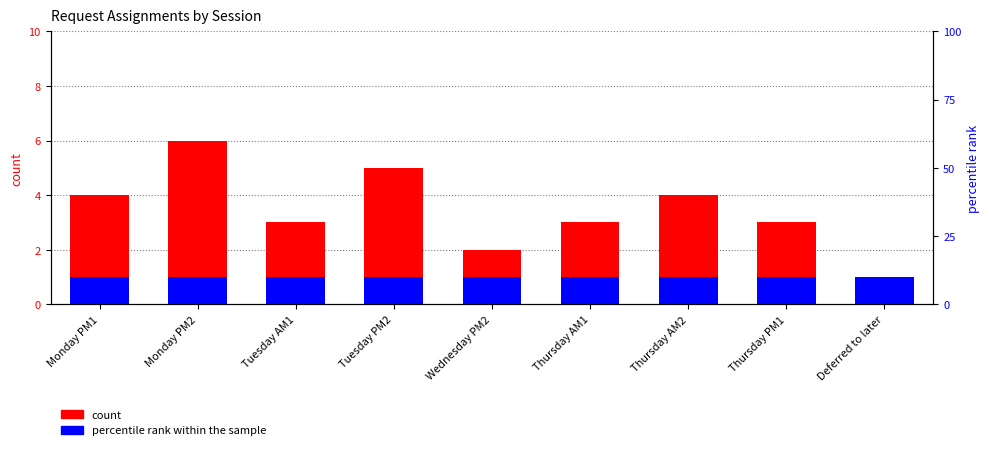

How many bars are there in each group?

2